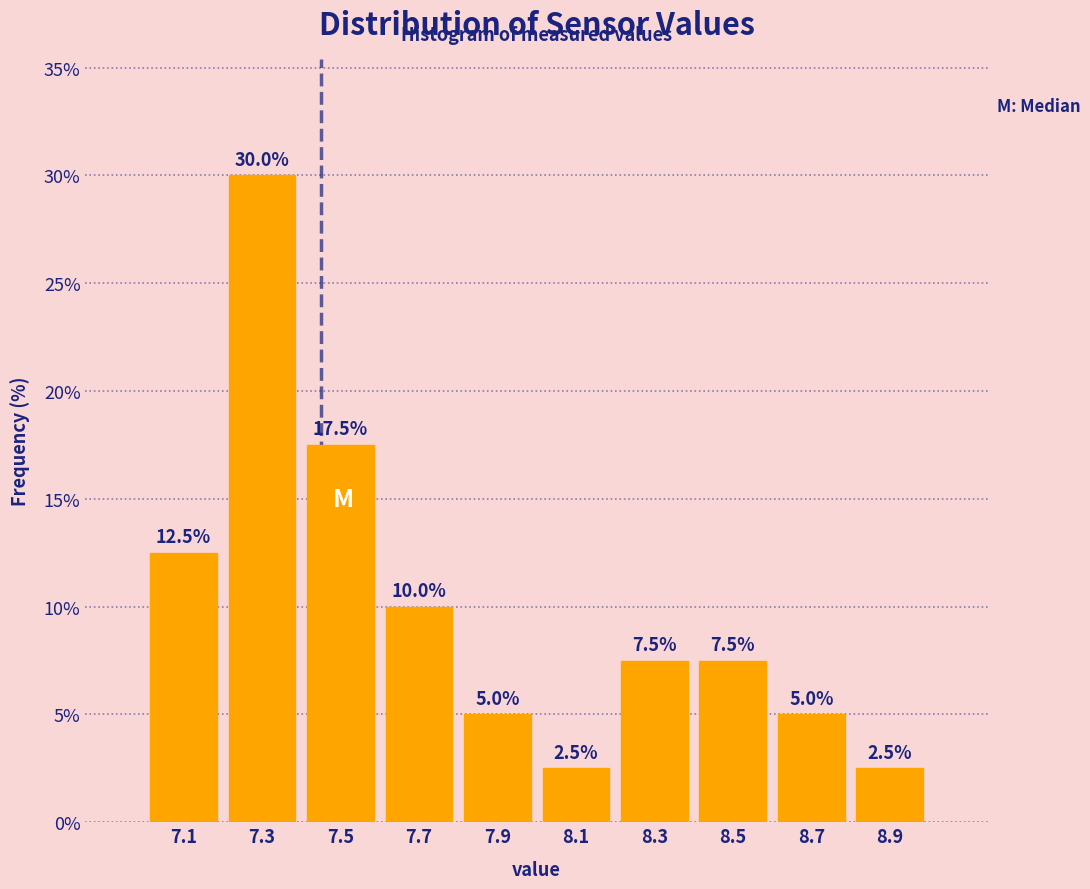

How tall is the bar that spans 7.6 to 7.8 on the x-axis?

10.0